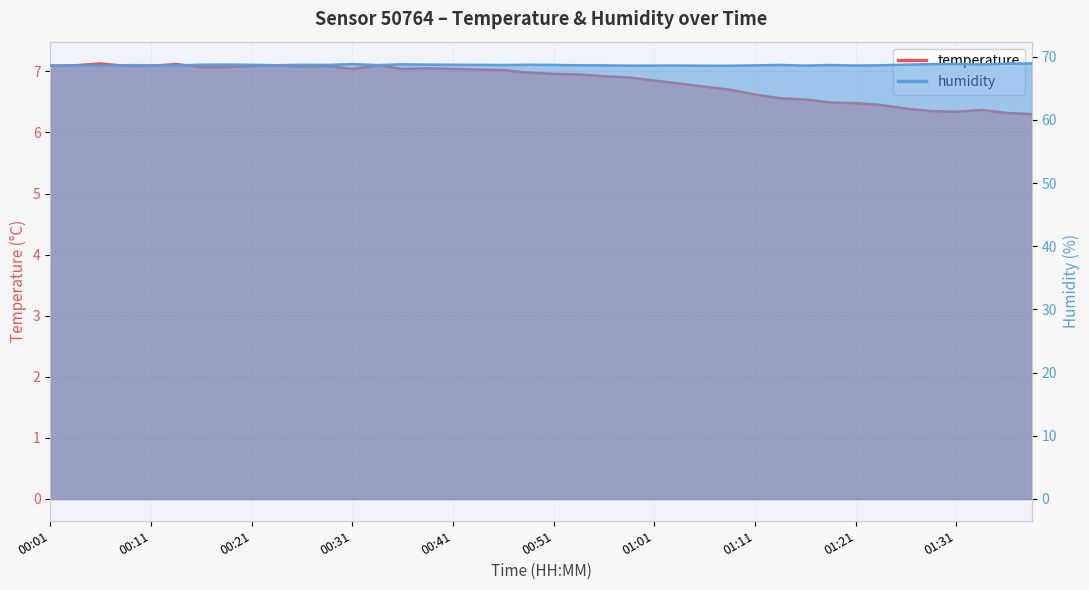

Reading left to right, extract all data points from this chart.

temperature: 00:01=7.1	00:04=7.1	00:06=7.1	00:09=7.1	00:11=7.1	00:14=7.1	00:16=7.1	00:19=7.1	00:21=7.1	00:24=7.1	00:26=7.1	00:29=7.1	00:31=7.0	00:34=7.1	00:36=7.0	00:39=7.0	00:41=7.0	00:44=7.0	00:46=7.0	00:49=7.0	00:51=7.0	00:54=7.0	00:56=6.9	00:59=6.9	01:01=6.8	01:04=6.8	01:06=6.8	01:09=6.7	01:11=6.6	01:14=6.6	01:16=6.5	01:19=6.5	01:21=6.5	01:24=6.5	01:26=6.4	01:29=6.3	01:31=6.3	01:34=6.4	01:36=6.3	01:39=6.3
humidity: 00:01=68.6	00:04=68.6	00:06=68.5	00:09=68.7	00:11=68.7	00:14=68.6	00:16=68.7	00:19=68.8	00:21=68.7	00:24=68.7	00:26=68.7	00:29=68.7	00:31=68.8	00:34=68.7	00:36=68.8	00:39=68.8	00:41=68.7	00:44=68.7	00:46=68.7	00:49=68.7	00:51=68.7	00:54=68.7	00:56=68.6	00:59=68.6	01:01=68.6	01:04=68.6	01:06=68.6	01:09=68.6	01:11=68.6	01:14=68.7	01:16=68.6	01:19=68.7	01:21=68.6	01:24=68.7	01:26=68.8	01:29=68.8	01:31=68.9	01:34=68.8	01:36=68.9	01:39=68.9